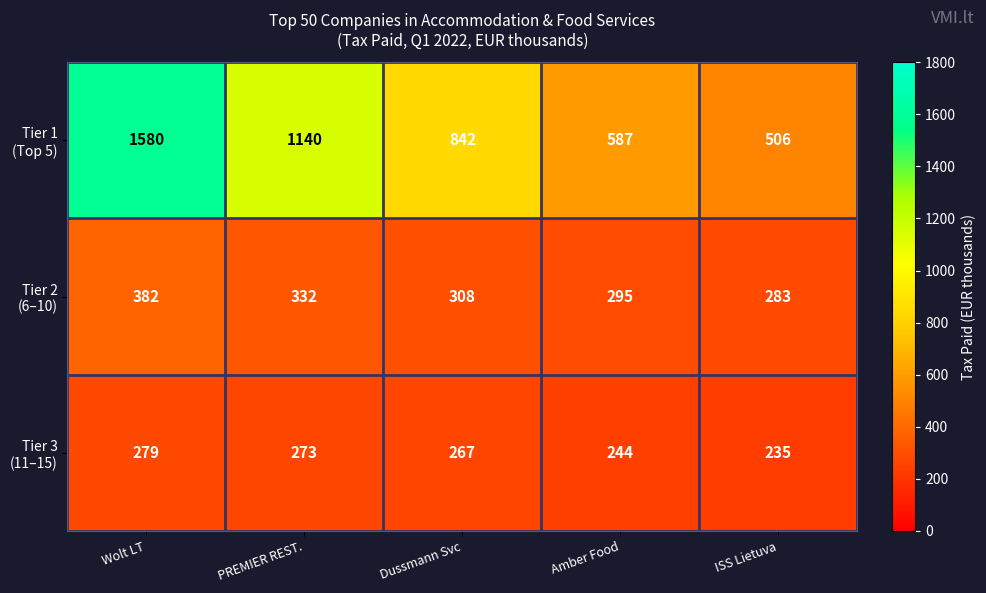

What is the smallest value displayed?

235